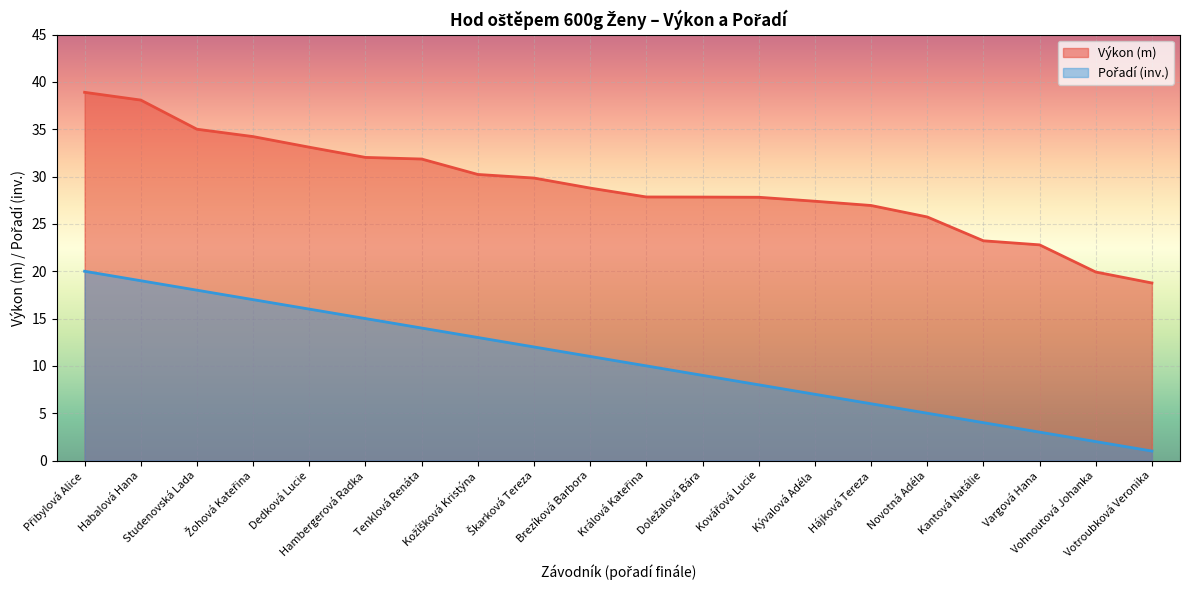

Reading right to left, list all the values displayed in this chart.

Výkon: Votroubková Veronika=18.8	Vohnoutová Johanka=19.9	Vargová Hana=22.8	Kantová Natálie=23.2	Novotná Adéla=25.7	Hájková Tereza=26.9	Kývalová Adéla=27.4	Kovářová Lucie=27.8	Doležalová Bára=27.8	Králová Kateřina=27.9	Brezíková Barbora=28.8	Škarková Tereza=29.9	Kožíšková Kristýna=30.2	Tenklová Renáta=31.9	Hambergerová Radka=32.0	Dedková Lucie=33.1	Žohová Kateřina=34.2	Studenovská Lada=35.0	Habalová Hana=38.1	Přibylová Alice=38.9
Pořadí: Votroubková Veronika=1.0	Vohnoutová Johanka=2.0	Vargová Hana=3.0	Kantová Natálie=4.0	Novotná Adéla=5.0	Hájková Tereza=6.0	Kývalová Adéla=7.0	Kovářová Lucie=8.0	Doležalová Bára=9.0	Králová Kateřina=10.0	Brezíková Barbora=11.0	Škarková Tereza=12.0	Kožíšková Kristýna=13.0	Tenklová Renáta=14.0	Hambergerová Radka=15.0	Dedková Lucie=16.0	Žohová Kateřina=17.0	Studenovská Lada=18.0	Habalová Hana=19.0	Přibylová Alice=20.0